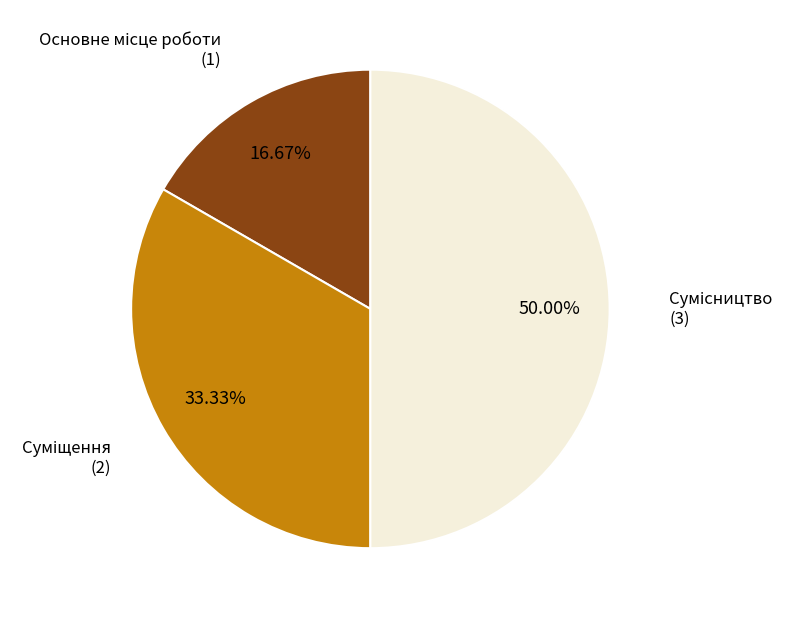

To the nearest percent, what is the difference between the largest and smallest slice percentages?

33%